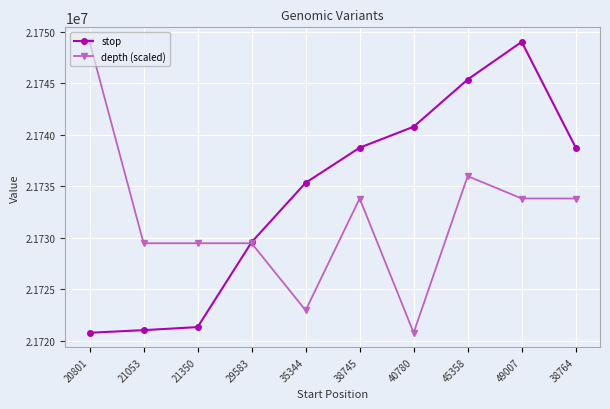

What is the value of the depth (scaled) point at the 1st from the left?

21749008.0